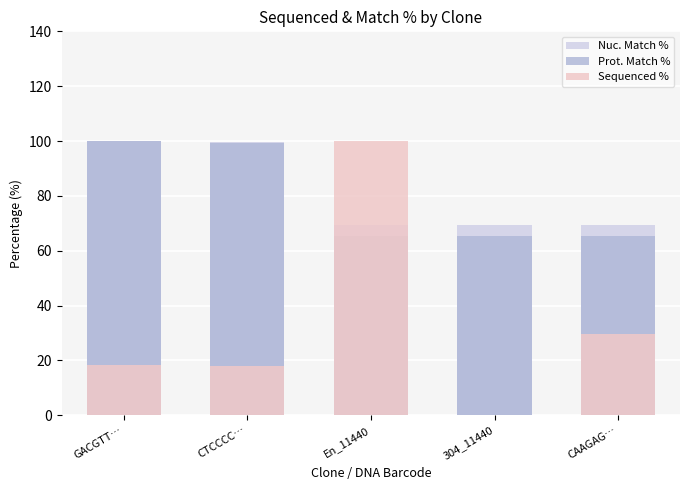

Reading right to left, what are all the values shown in this chart?

Nuc. Match %: 69.2	69.2	69.2	99.7	99.9
Prot. Match %: 65.5	65.5	65.5	99.3	100.0
Sequenced %: 29.6	0.0	100.0	18.0	18.2